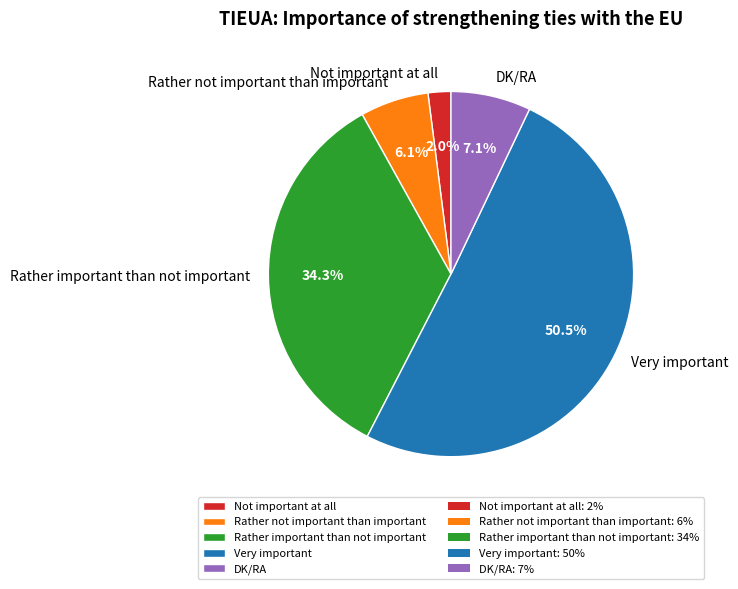

To the nearest percent, what is the difference between the Very important and Not important at all slice percentages?

48%